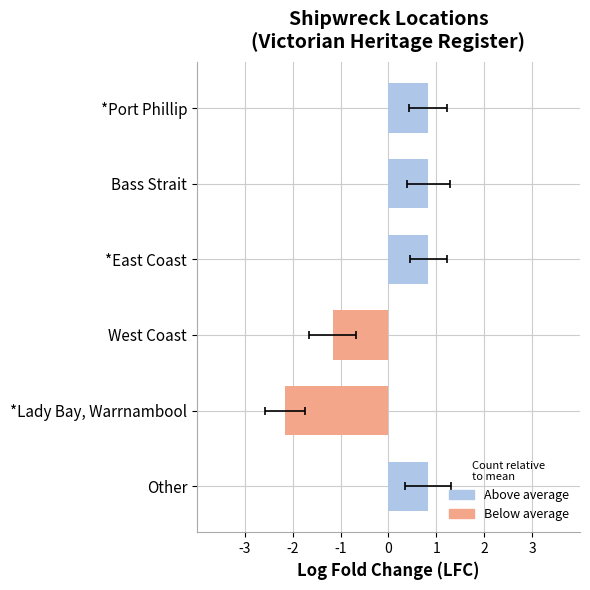

Reading left to right, what are all the values shown in this chart?

0.8	0.8	0.8	-1.2	-2.2	0.8